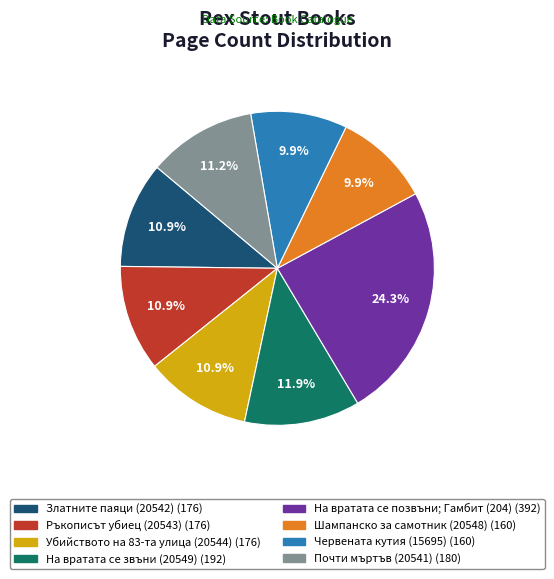

What percentage do На вратата се позвъни; Гамбит (204) and Шампанско за самотник (20548) together represent?

34.2%